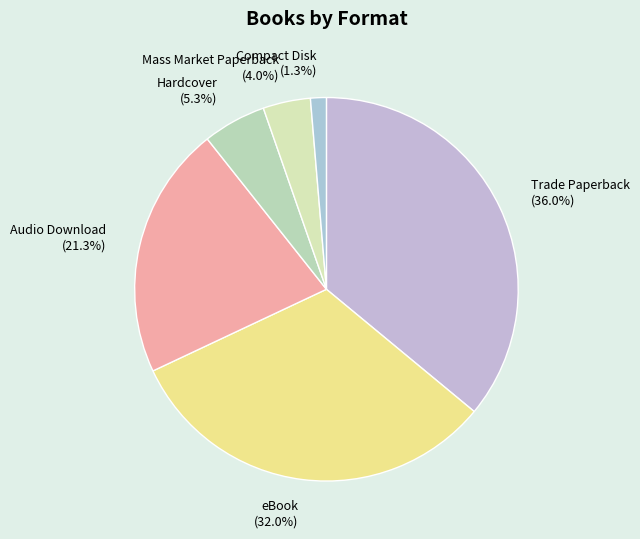

Is it true that Audio Download is 6% of the pie?

False